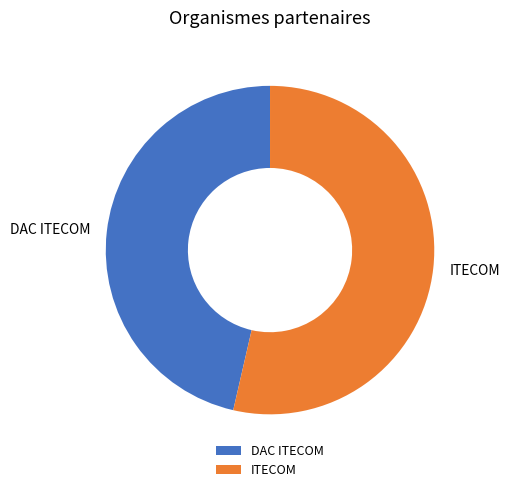

Rank the categories by value from lowest to highest.

DAC ITECOM, ITECOM